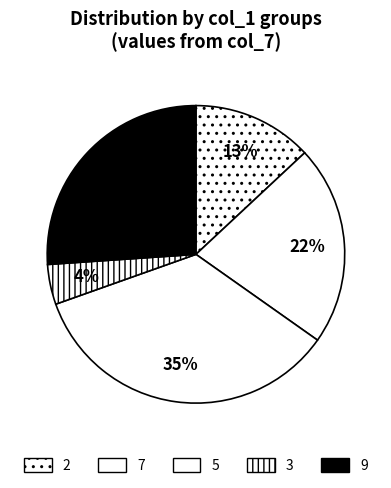

Count the number of slices in the pie.

5